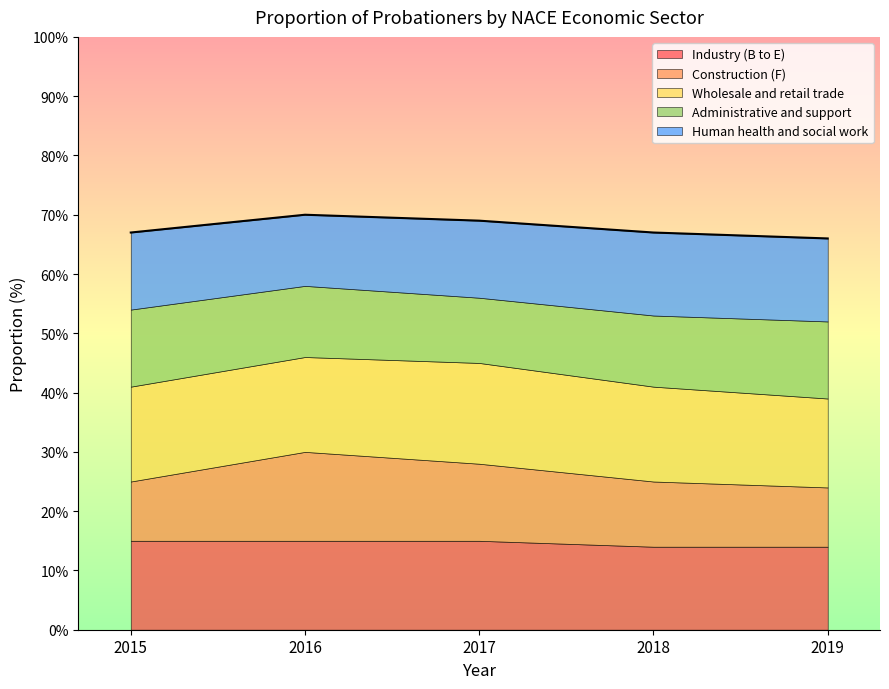

How many values in the Administrative and support series are below 12?

1